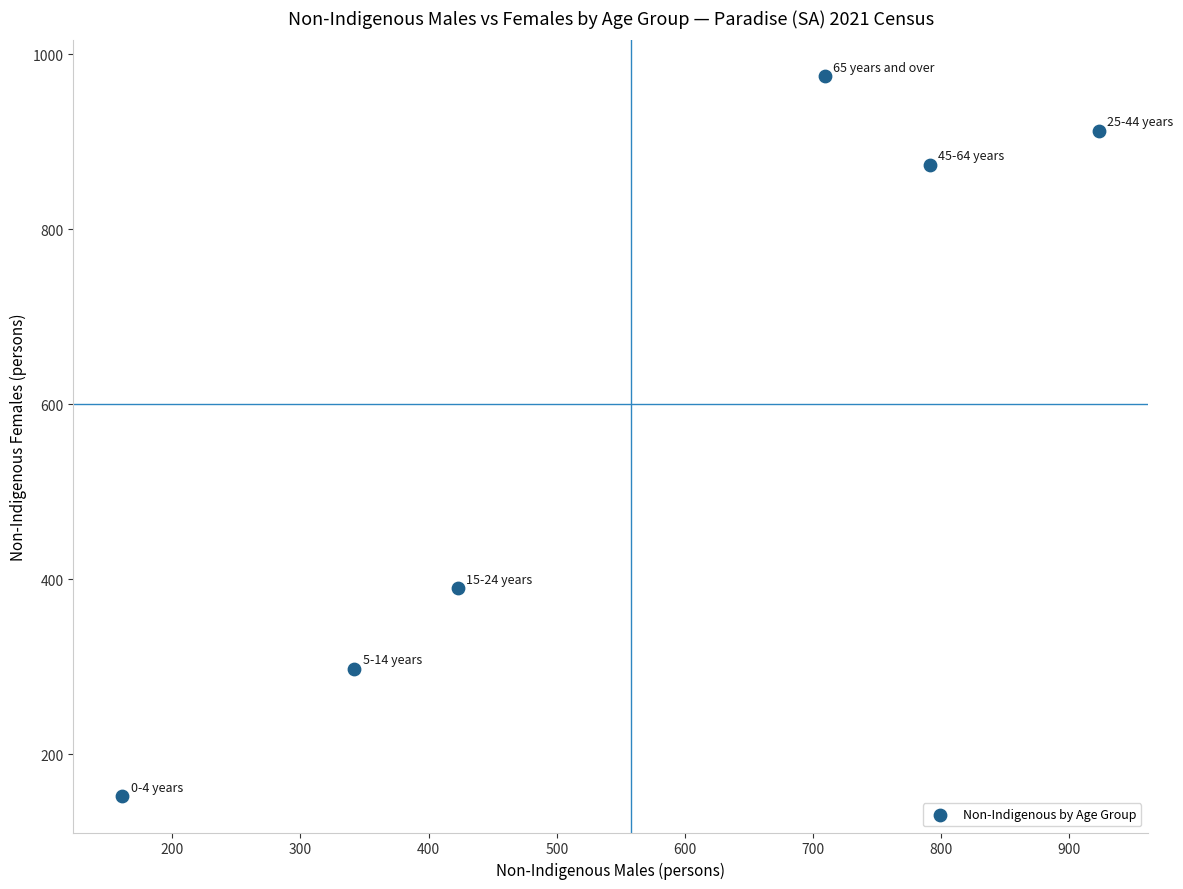

What Y value in the scatter plot is closest to 563?

390